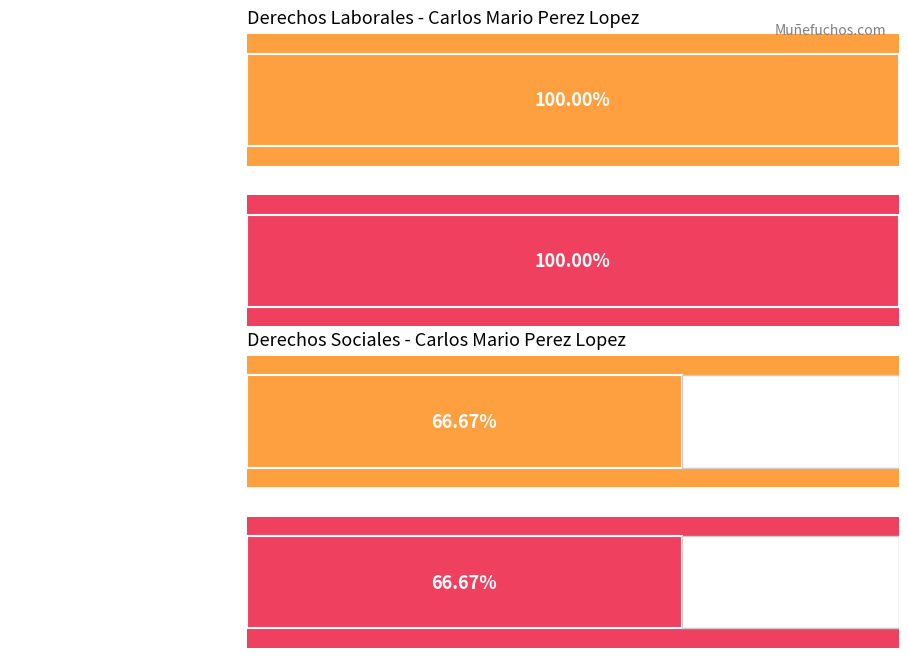

Is the value of Derechos laborales at 1 greater than the value of Derechos sociales at 1?

Yes